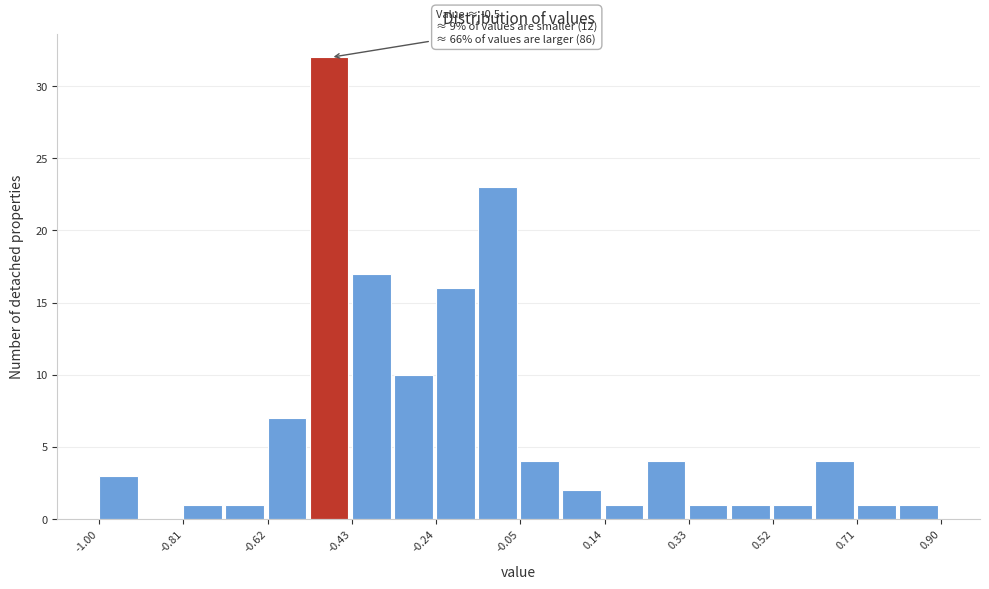

Over which range of the x-axis is the bar tallest?

-0.525 to -0.430